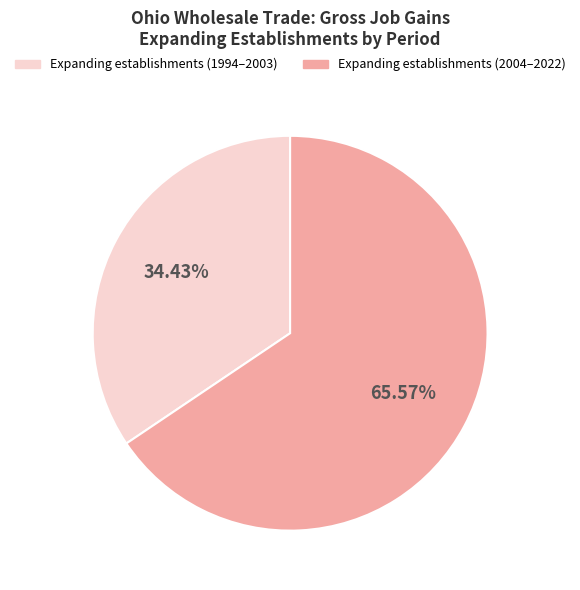

Rank the categories by value from highest to lowest.

Expanding establishments (2004–2022), Expanding establishments (1994–2003)